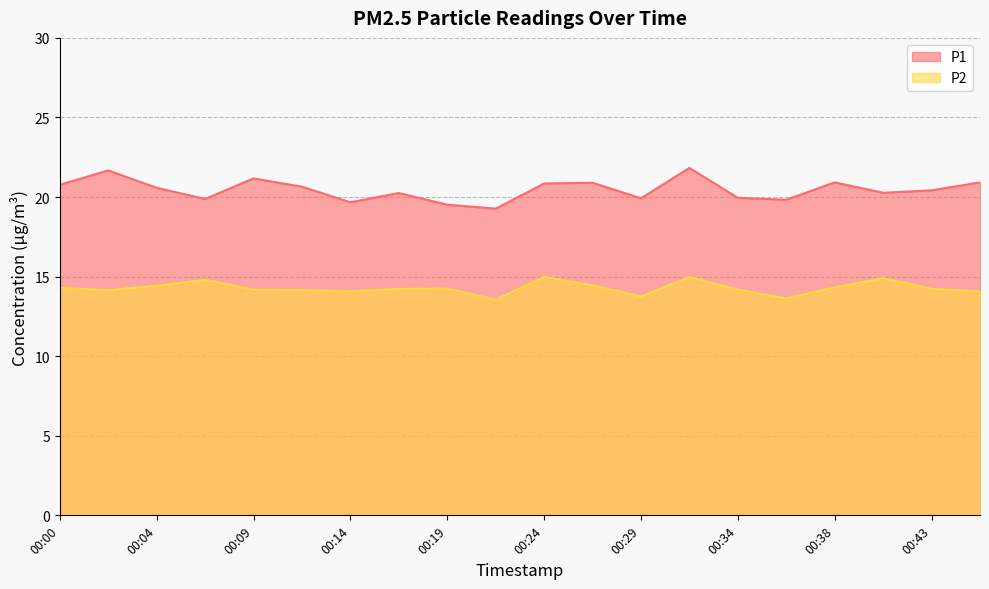

True or false: P1 and P2 intersect in this chart.

False